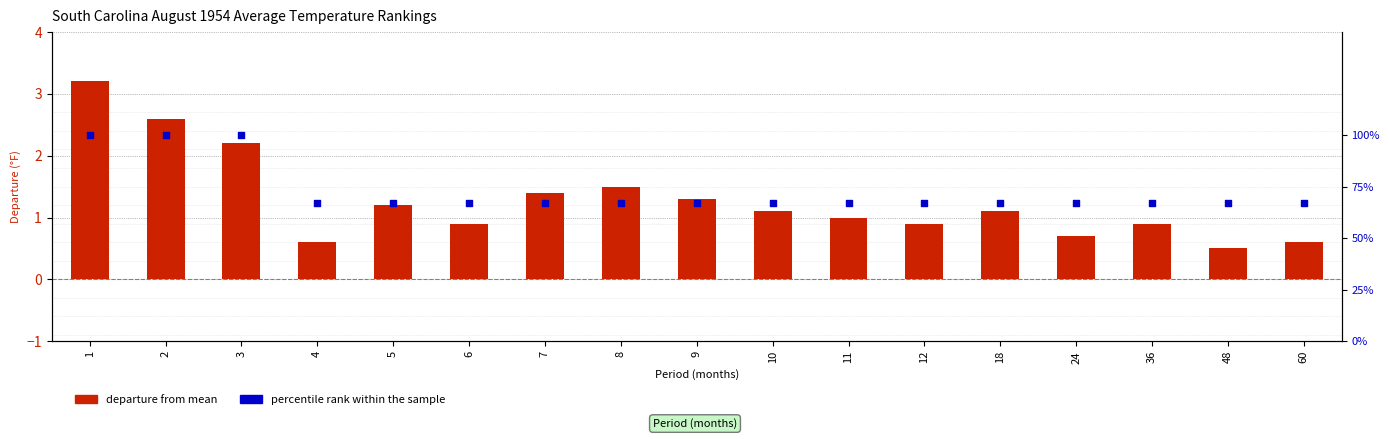

What is the total value across all series at 6?

67.9